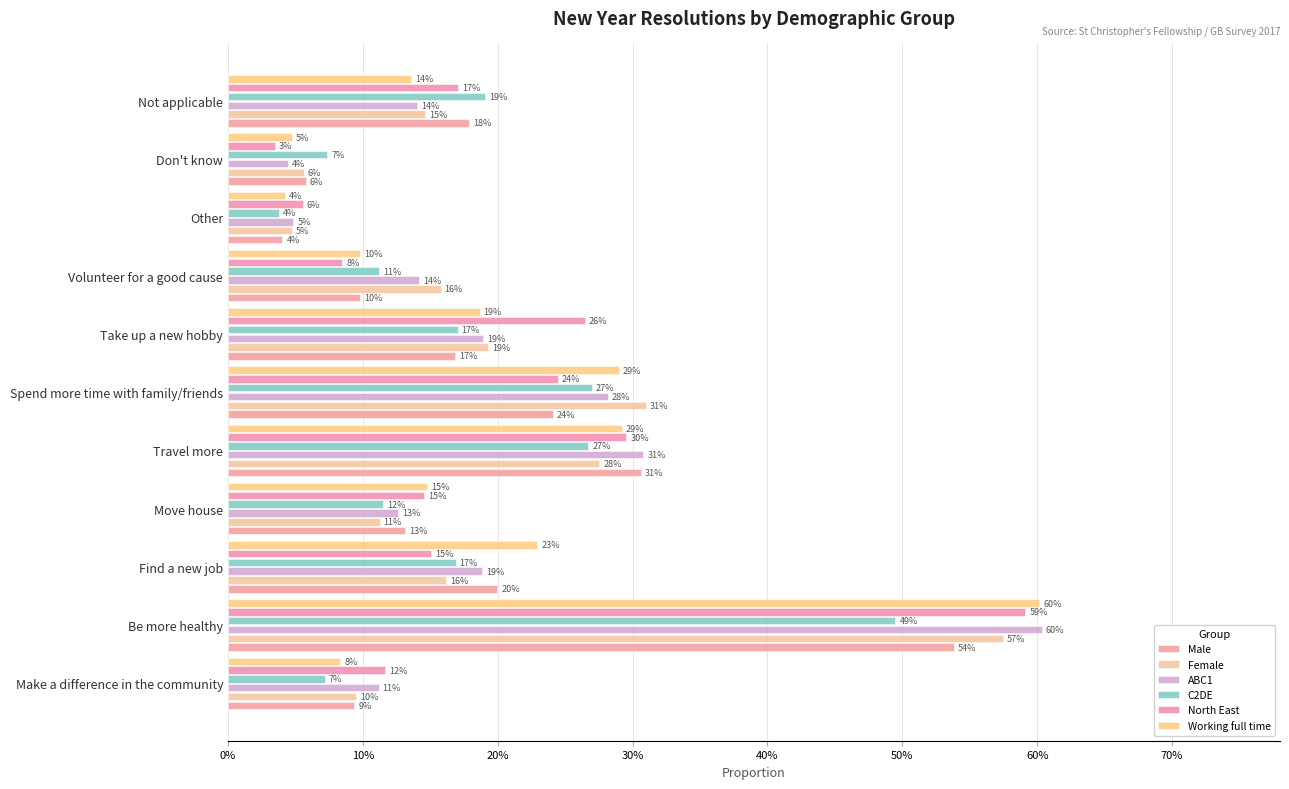

What are all the series names shown in the legend?

Male, Female, ABC1, C2DE, North East, Working full time